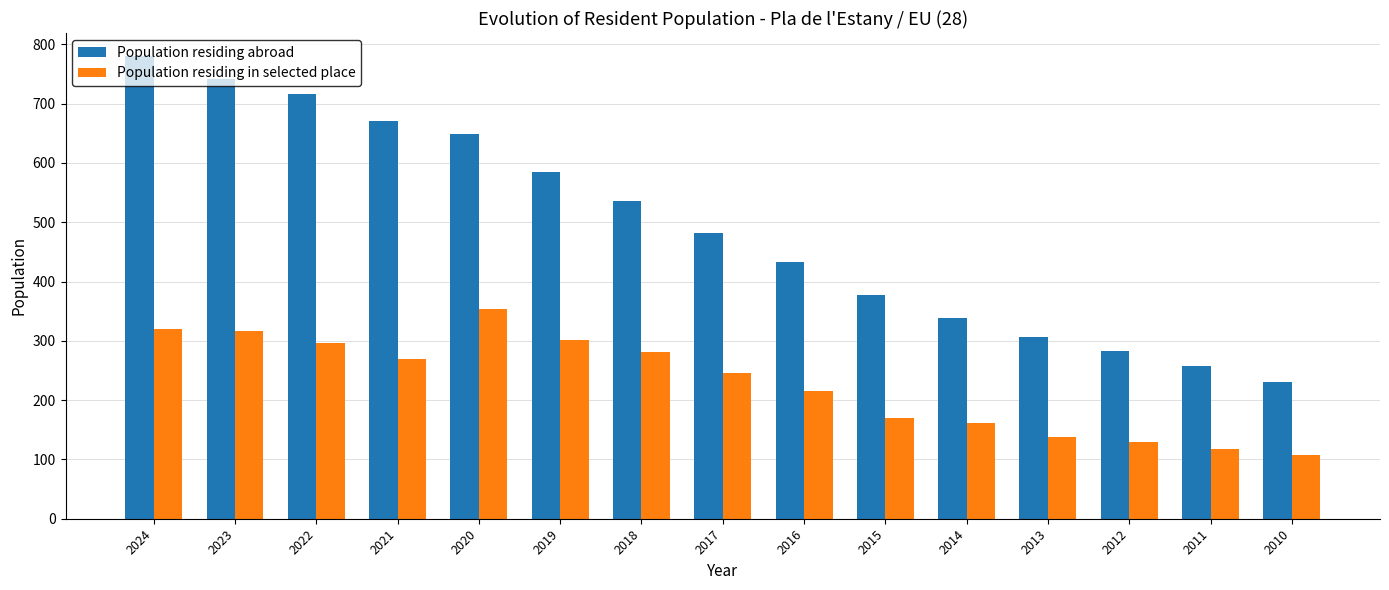

Is it true that Population residing in selected place equals 138 at 2013?

True